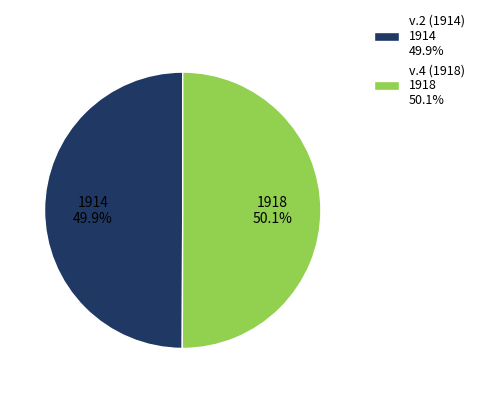

Is there a majority slice in this chart?

Yes